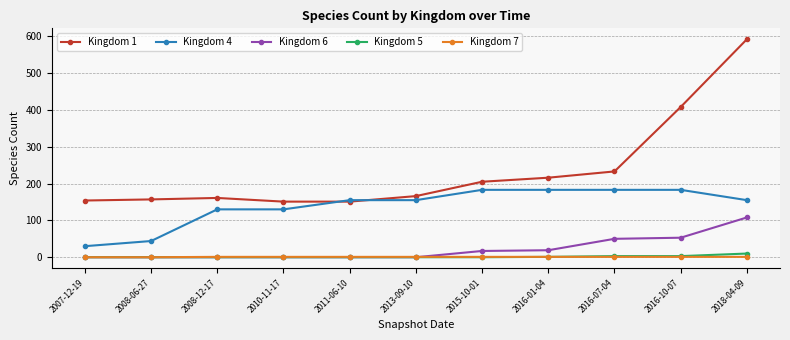

What is the label of the 4th point from the left?

2010-11-17